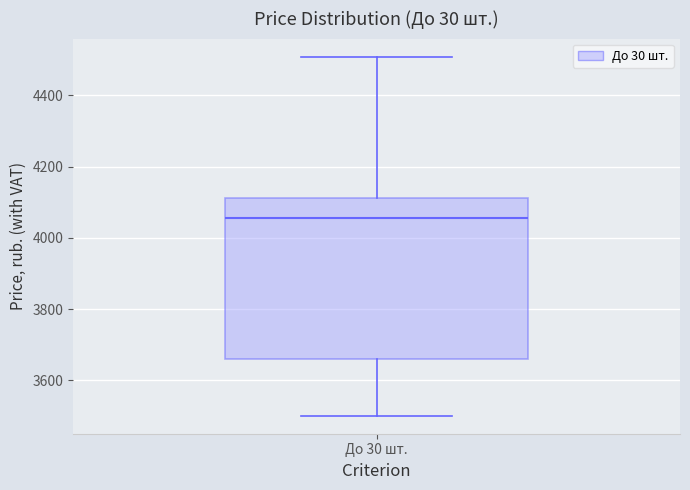

Transcribe this box plot: give where the median line is, the range the box spans, and where the two whiskers end, as read against the y-axis. The values are not printed on the chart, so give them approximately, as read against the axis.

median 4060, box 3660 to 4120, whiskers 3500 to 4500